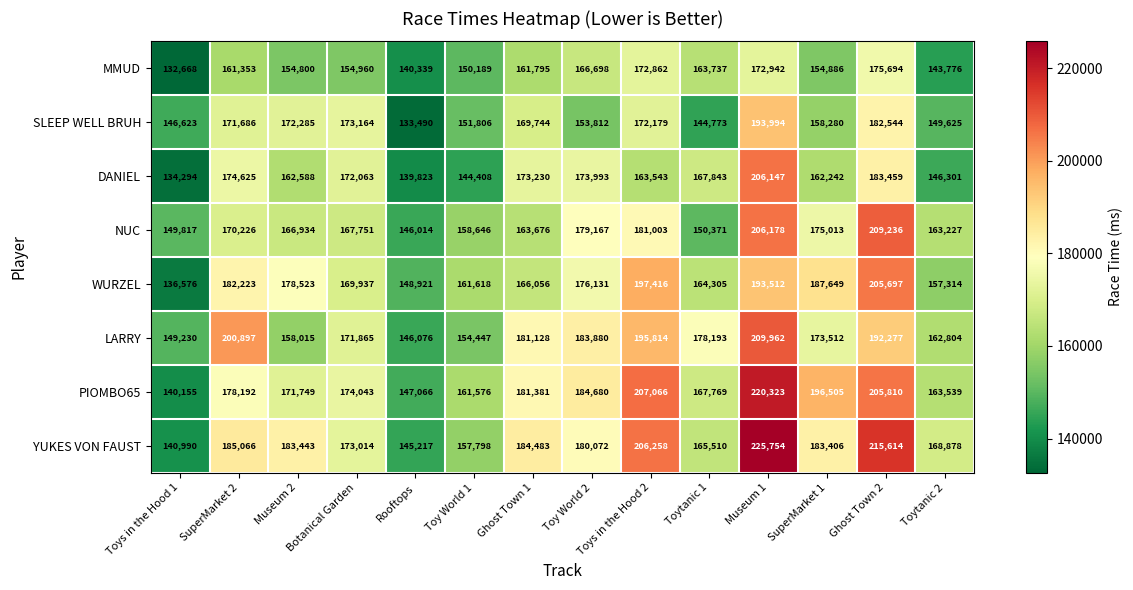

How many distinct data groups are displayed?

8